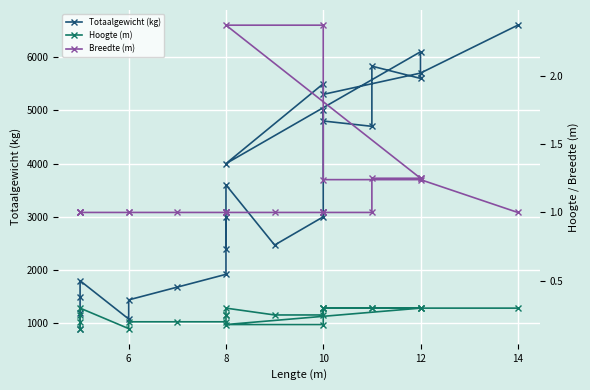

Rank the series at 10 from lowest to highest value.

Hoogte (m), Breedte (m), Totaalgewicht (kg)